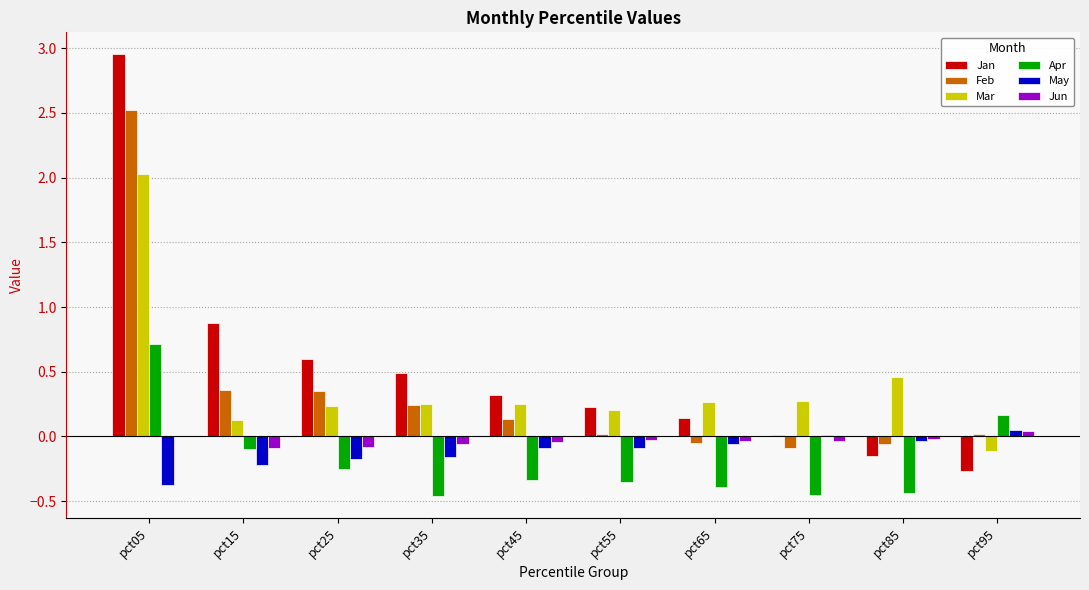

Where does the Jan series first go above 0?

pct05